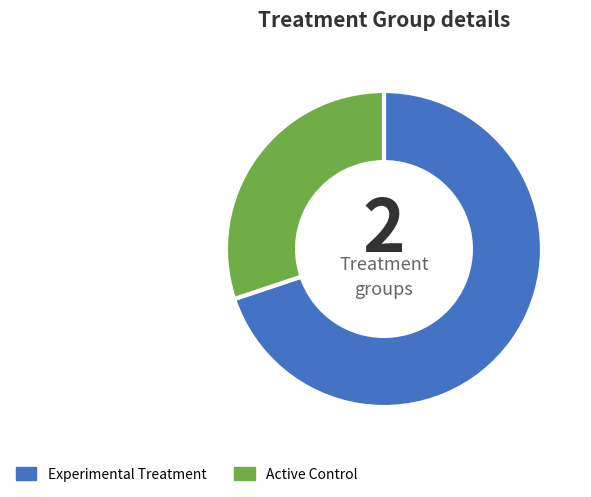

True or false: Active Control accounts for 44% of the total.

False